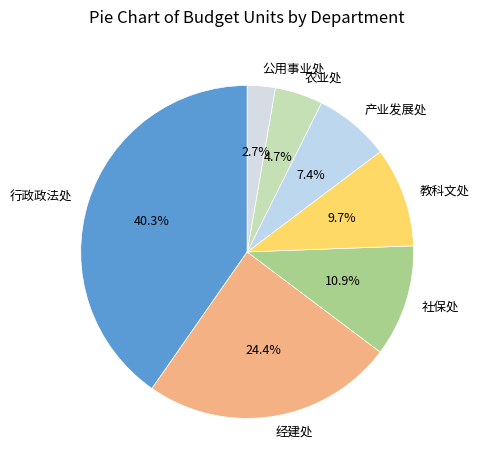

How many slices are in this pie chart?

7